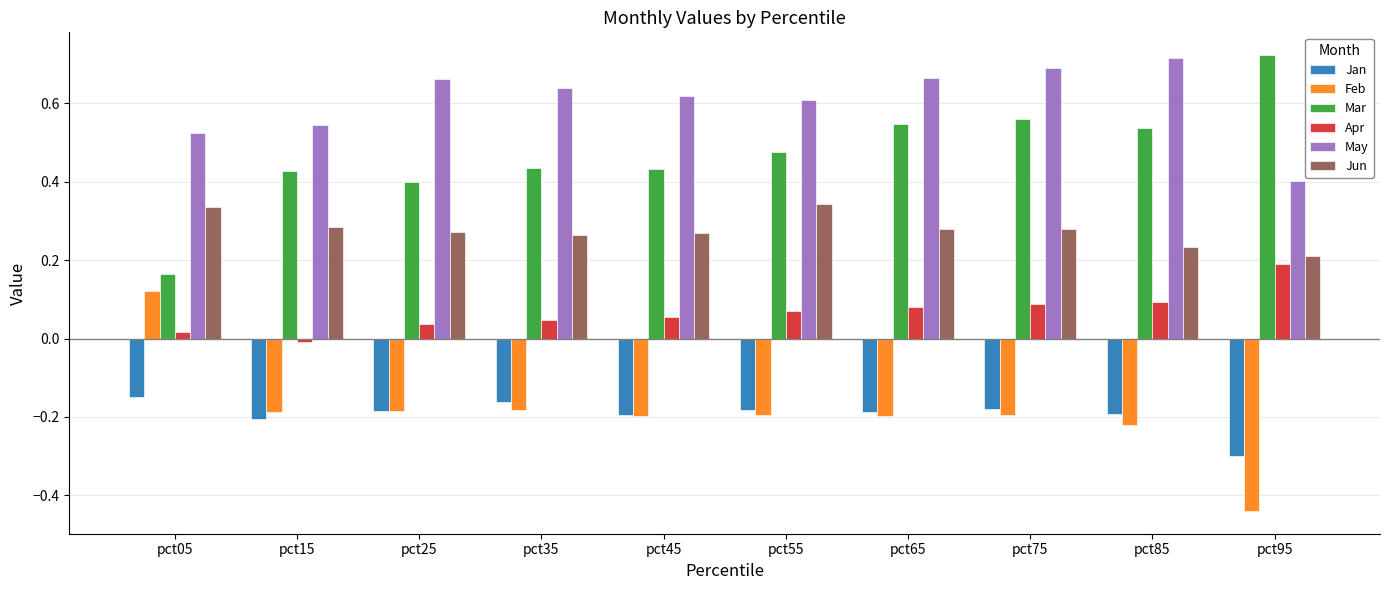

At how many categories does at least one series exceed 0?

10